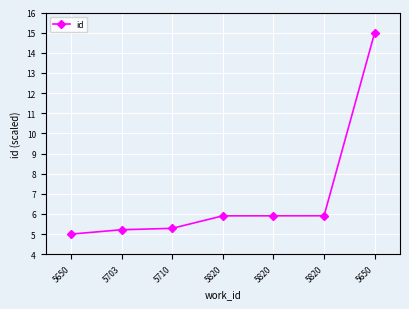

What value does the data have at 5650?

15.0